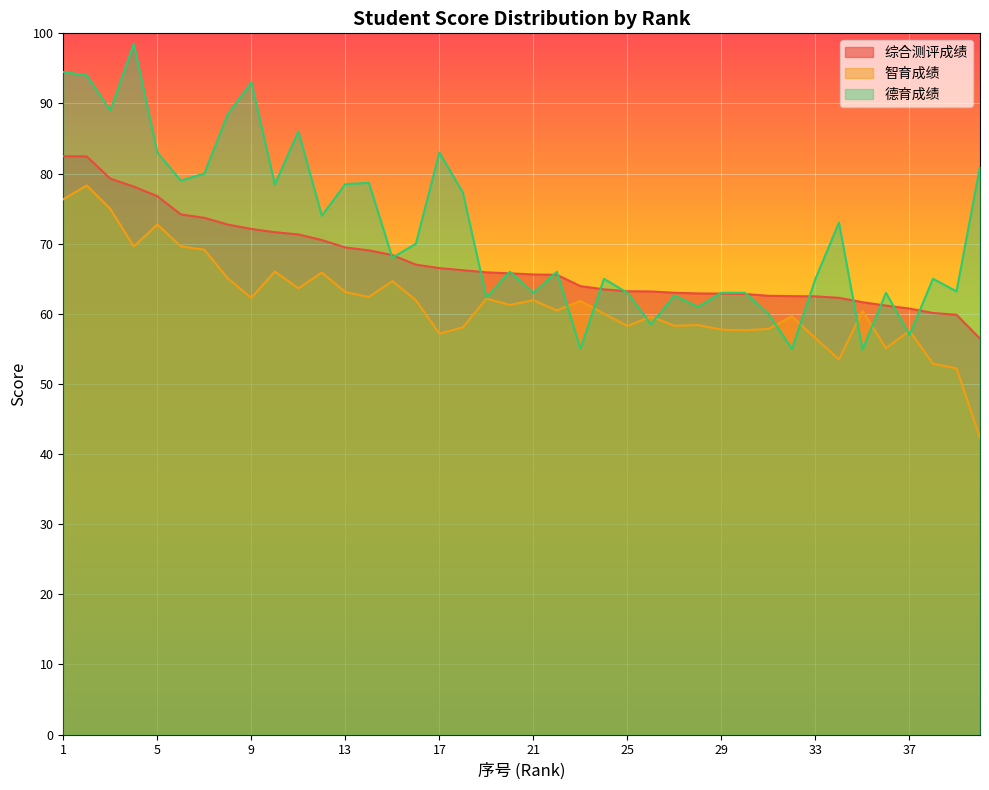

Which category has the lowest value in the 智育成绩 series?

40